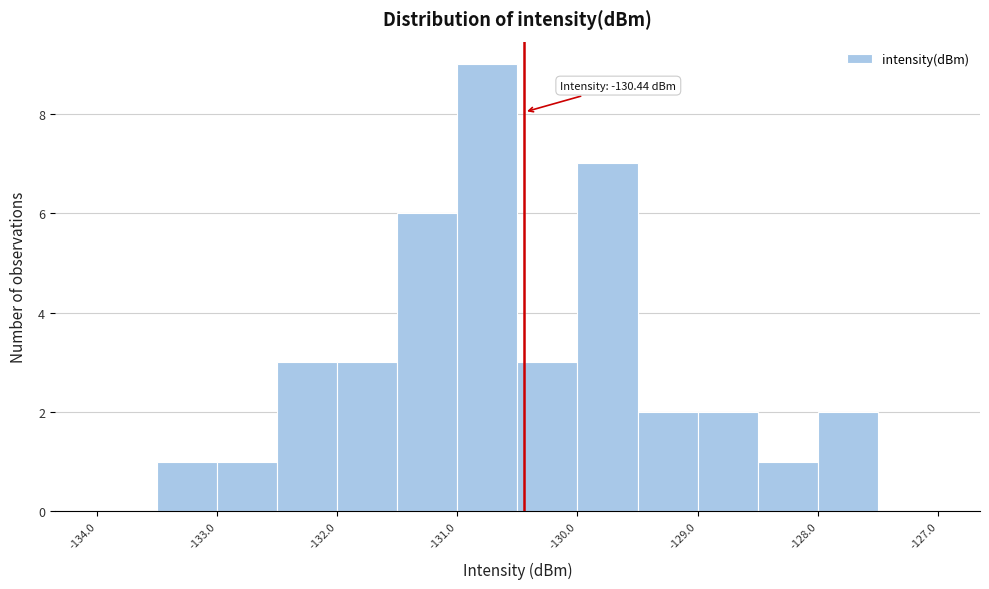

Over which range of the x-axis is the bar tallest?

-131.0 to -130.5